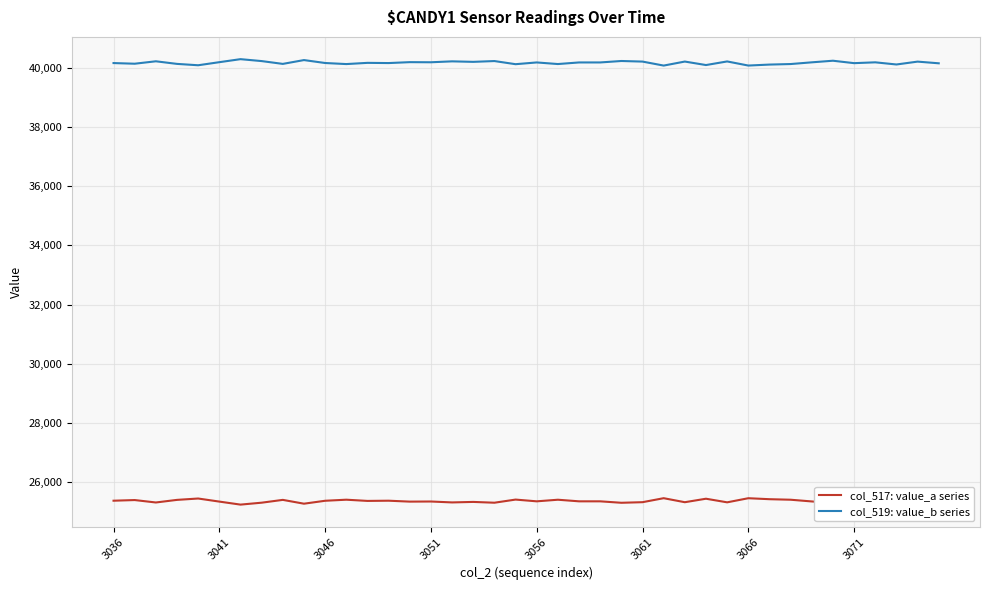

What is the maximum value for col_517: value_a series?

25456